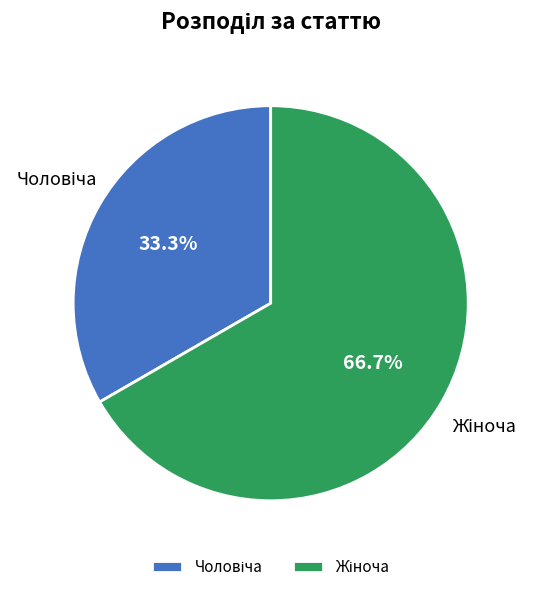

Is there a majority slice in this chart?

Yes